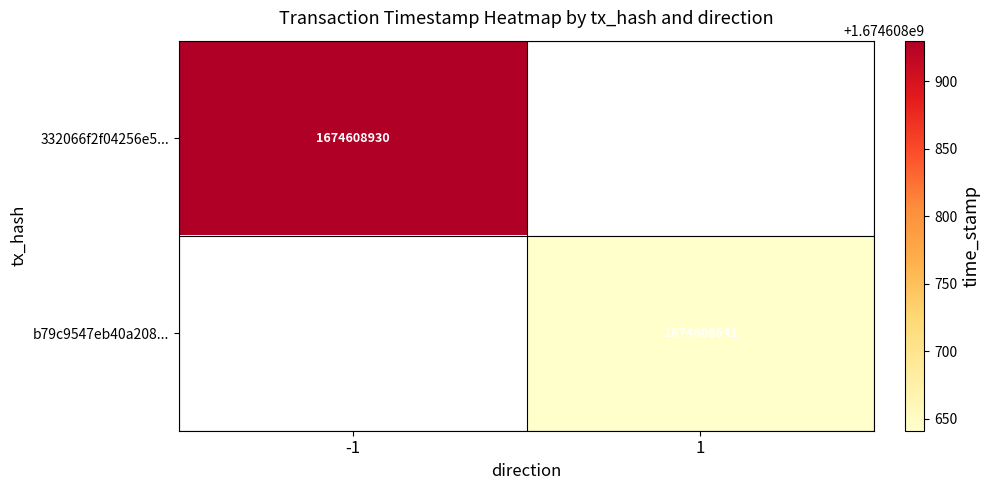

True or false: b79c9547eb40a208e9d93f6ff42594b76ea1e2c has a value of 509101724 at 1.

False